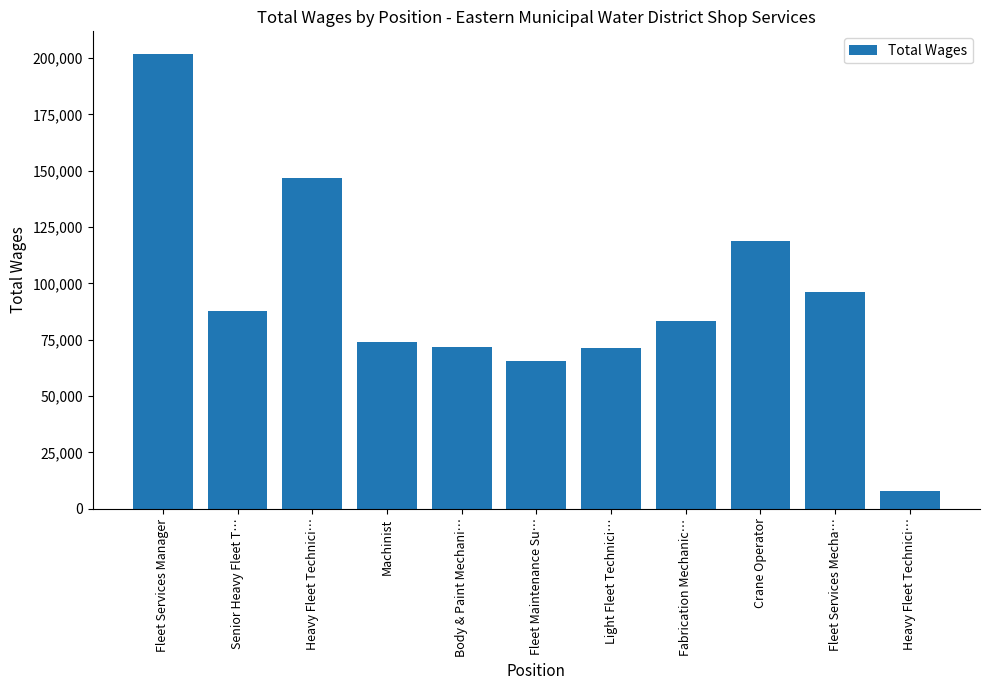

Does the chart contain stacked bars?

No